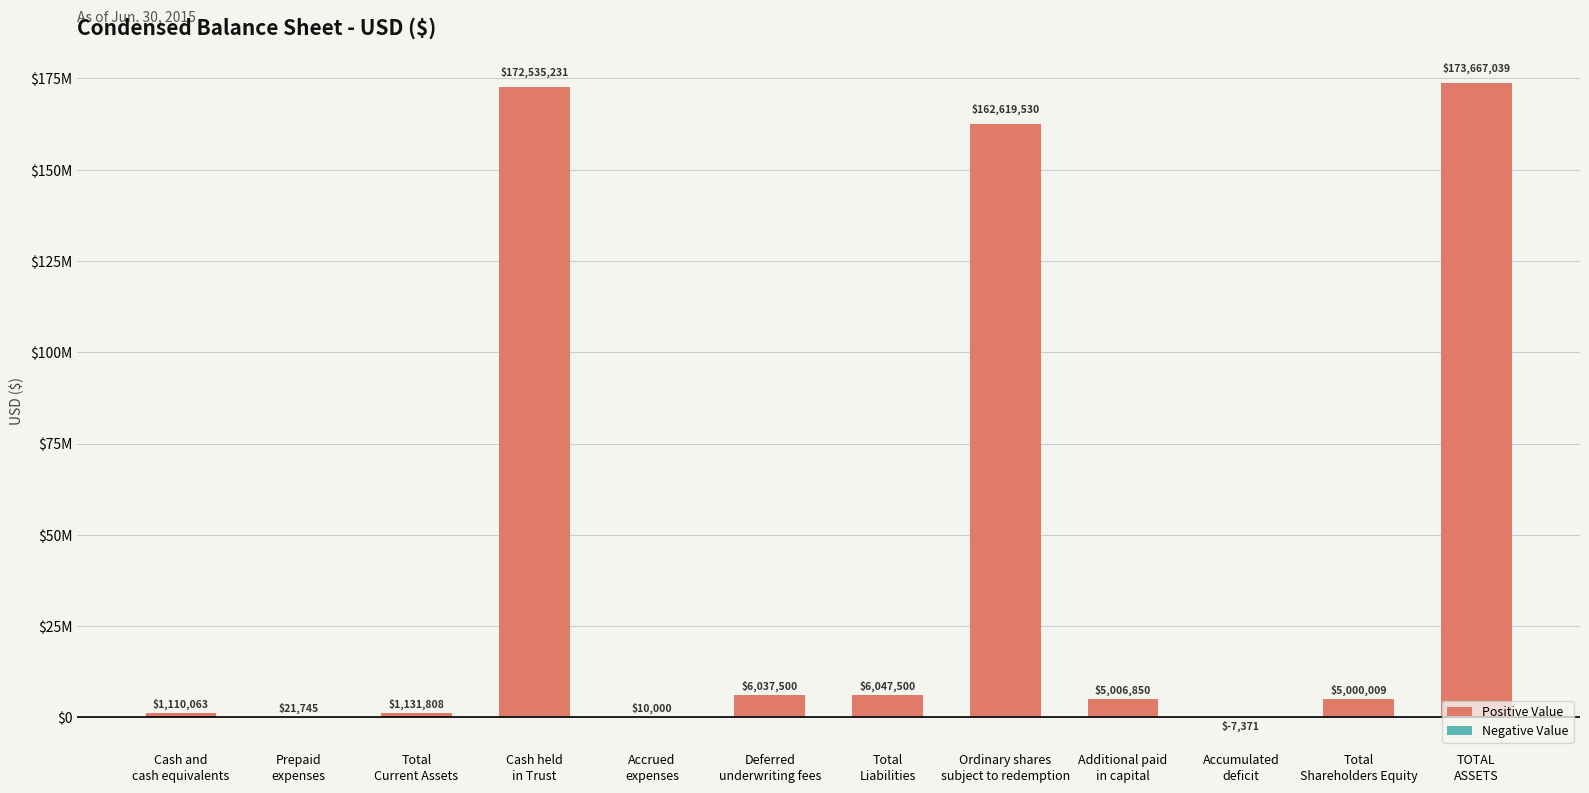

Which has a higher value, Cash and
cash equivalents or Accrued
expenses?

Cash and
cash equivalents